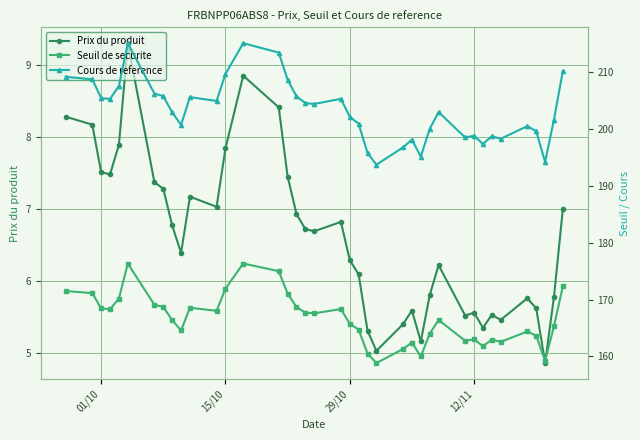

What is the minimum value for Seuil de securite?

158.8